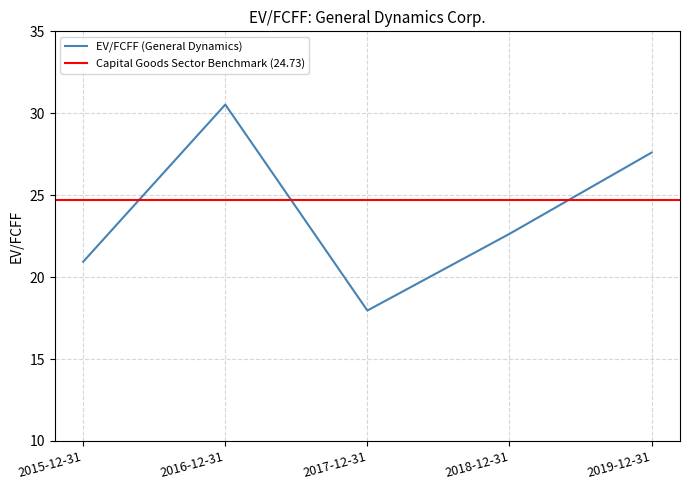

How many values are below 22?

2